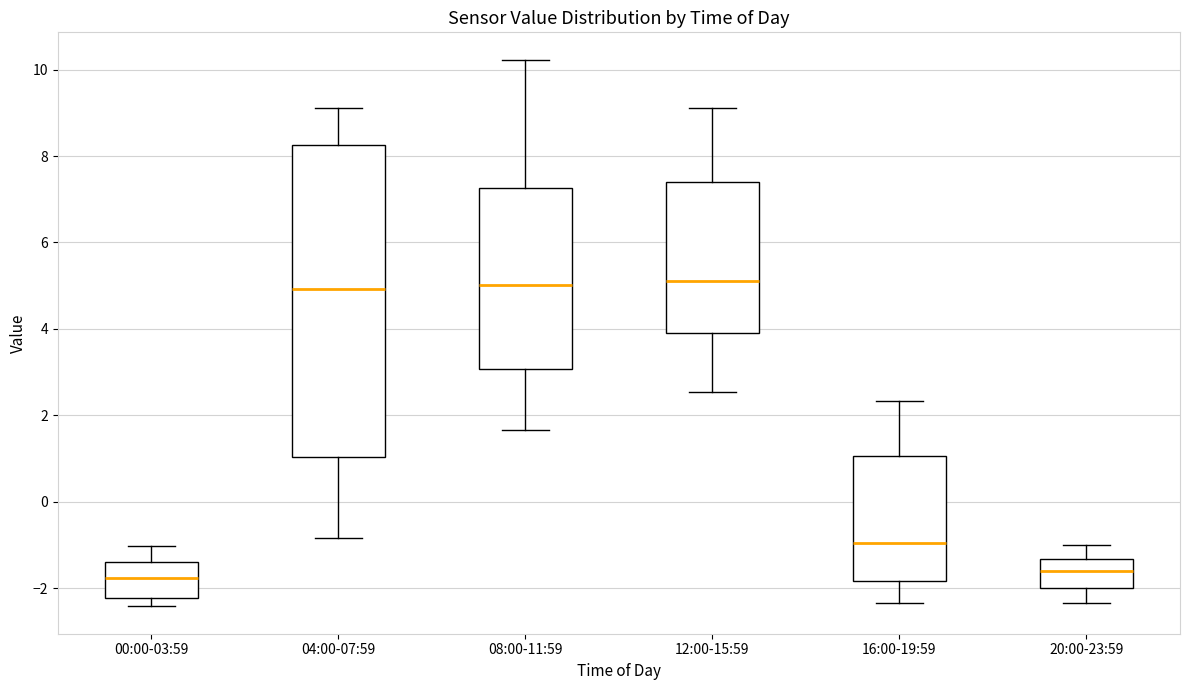

Reading left to right, transcribe this box plot: for each box, give where its median line is, the range the box spans, and where its two whiskers end, as read against the y-axis. The values are not printed on the chart, so give them approximately, as read against the axis.

00:00-03:59: median -1.8, box -2.2 to -1.4, whiskers -2.4 to -1.0
04:00-07:59: median 5.0, box 1.0 to 8.2, whiskers -0.8 to 9.2
08:00-11:59: median 5.0, box 3.0 to 7.2, whiskers 1.6 to 10.2
12:00-15:59: median 5.2, box 4.0 to 7.4, whiskers 2.6 to 9.2
16:00-19:59: median -1.0, box -1.8 to 1.0, whiskers -2.4 to 2.4
20:00-23:59: median -1.6, box -2.0 to -1.4, whiskers -2.4 to -1.0